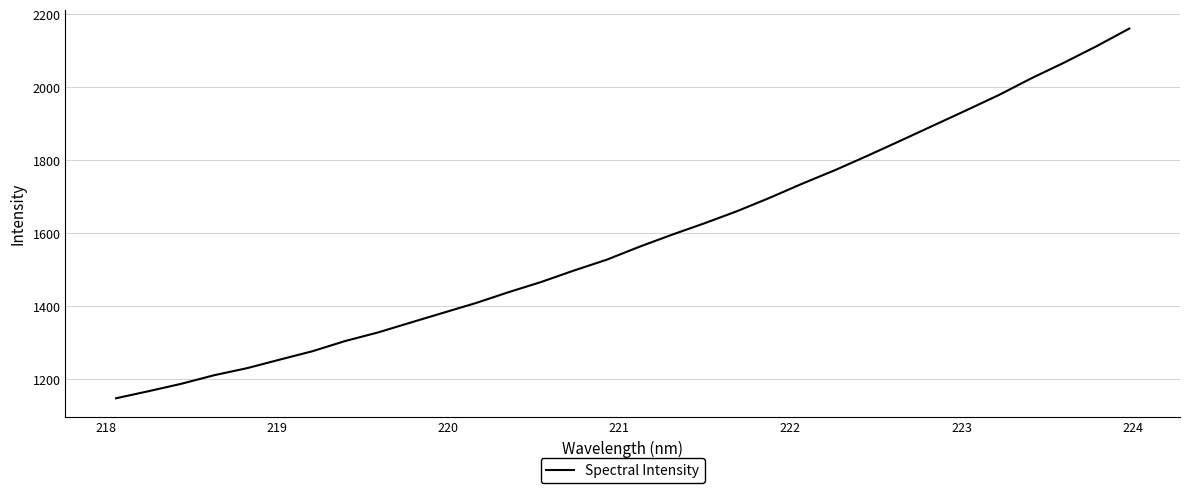

What is the difference between the maximum and minimum values?

1013.6